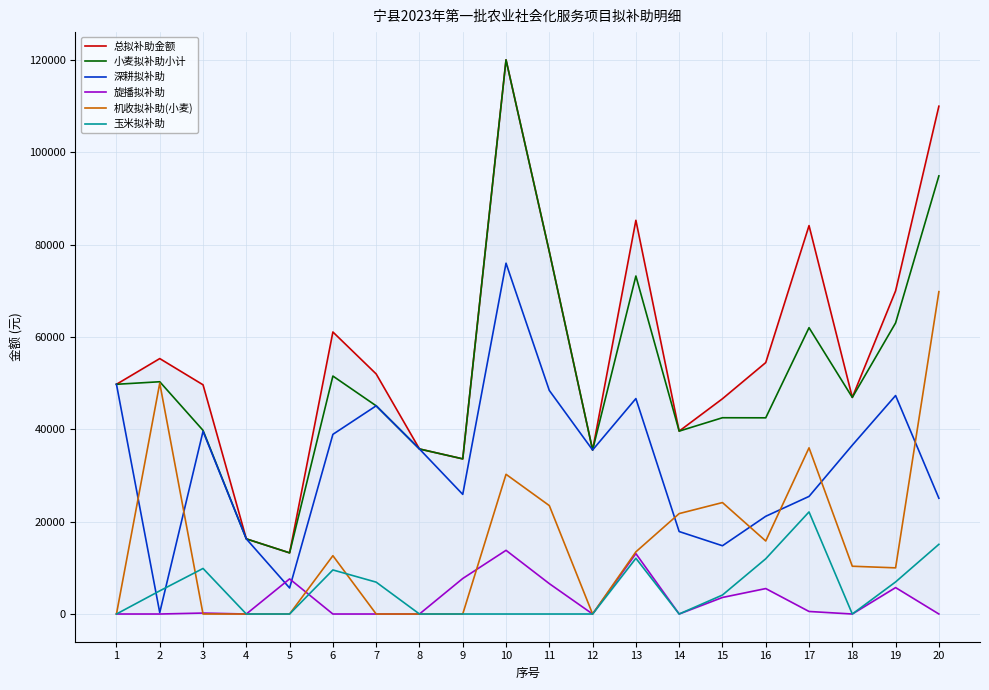

Which has a higher value, 6 or 14?

6